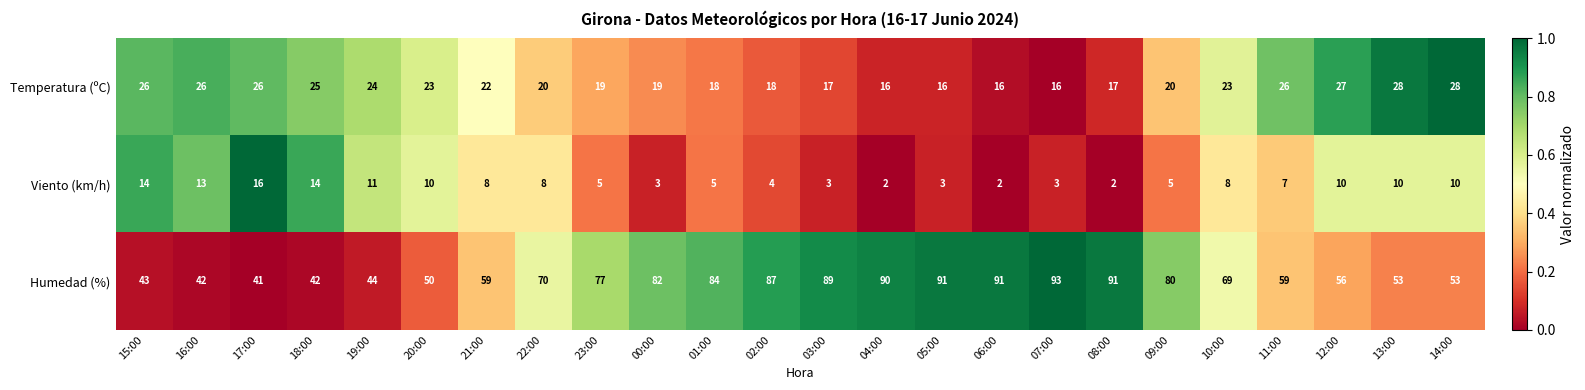

At which category is the sum across all series the highest?

07:00